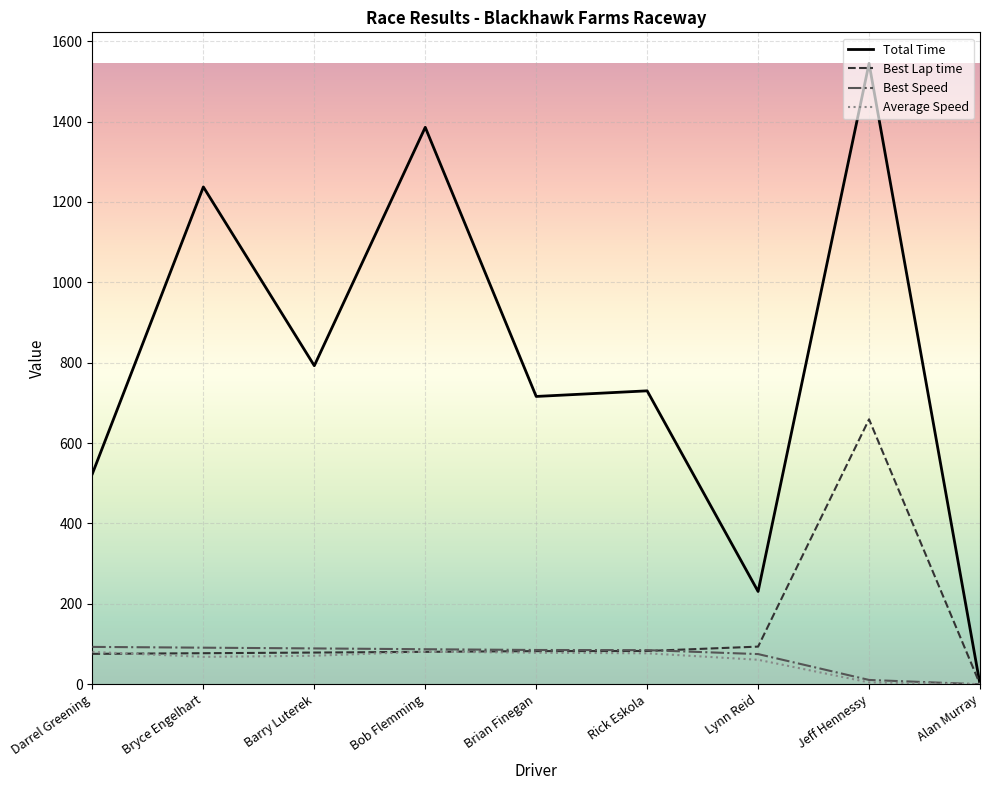

How many lines are shown in the chart?

4